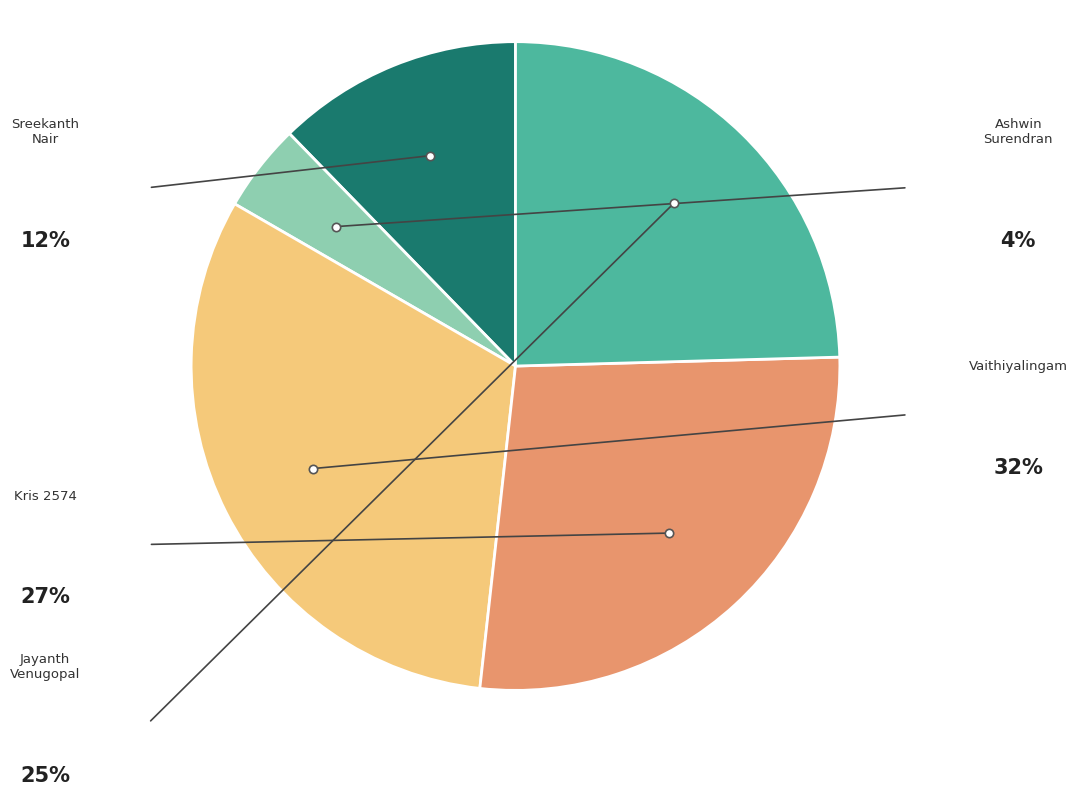

Is there any slice that represents more than half of the pie?

No